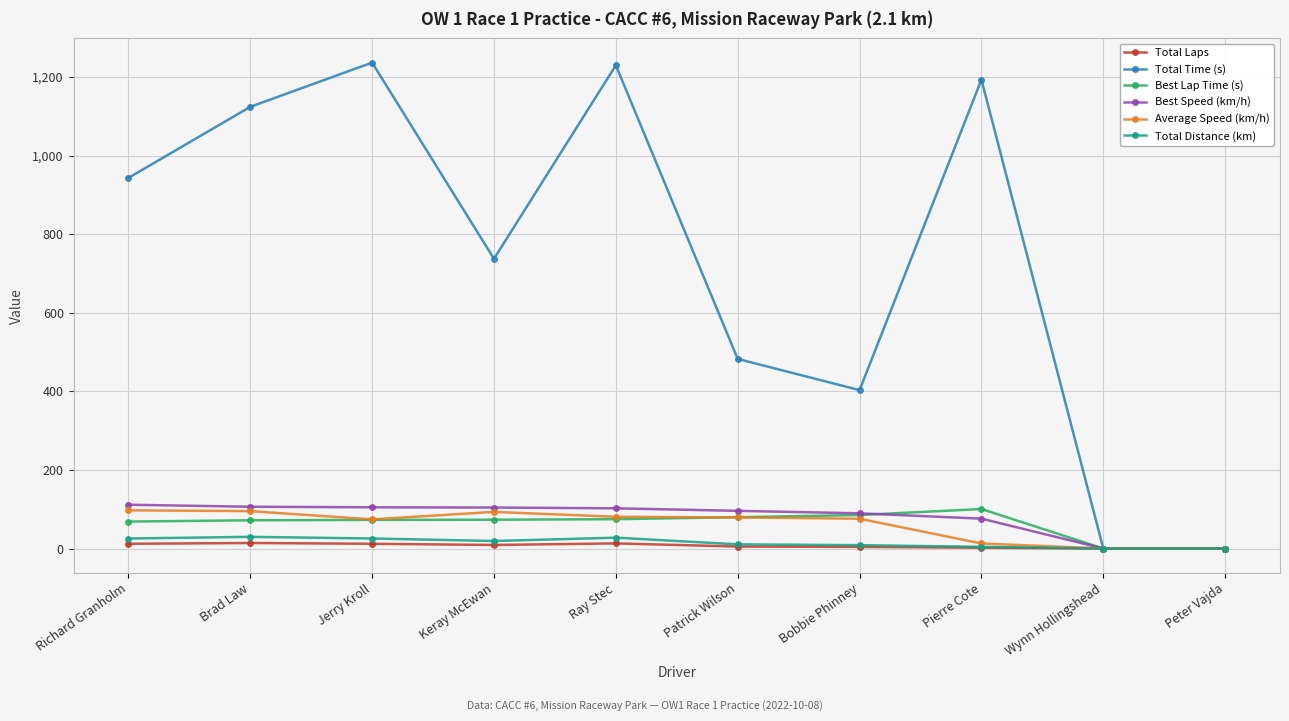

What is the label of the 5th point from the right?

Patrick Wilson